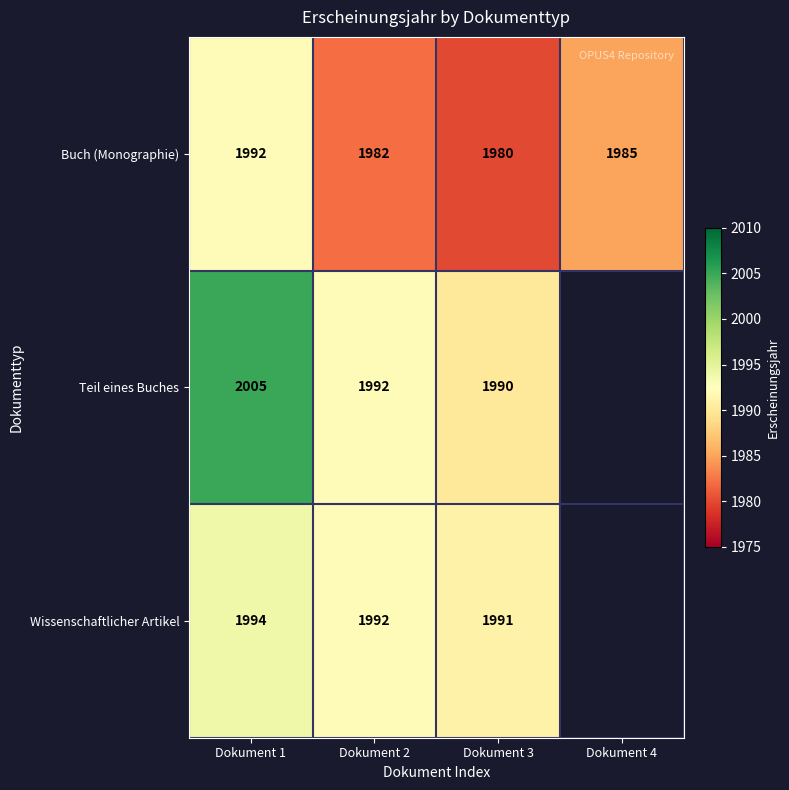

What is the difference between the highest and lowest values at Dokument 2?

10